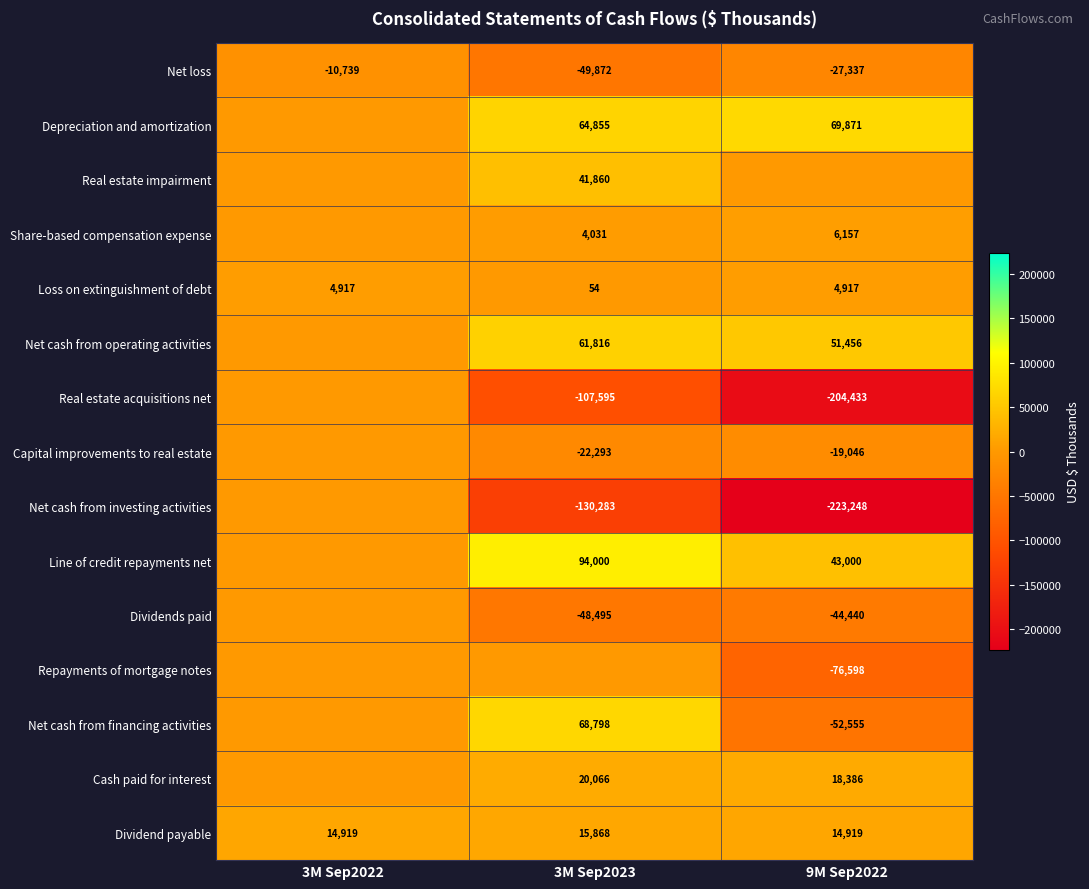

The value of Capital improvements to real estate at 3M Sep2023 is -22293. True or false?

True